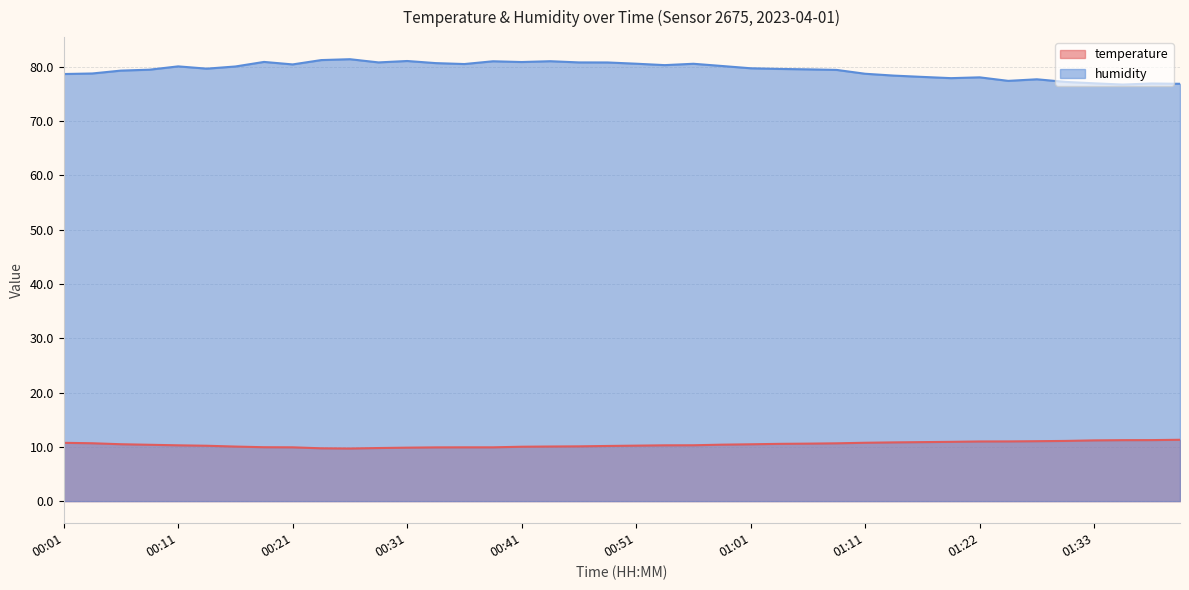

Which series has the largest total across all categories?

humidity